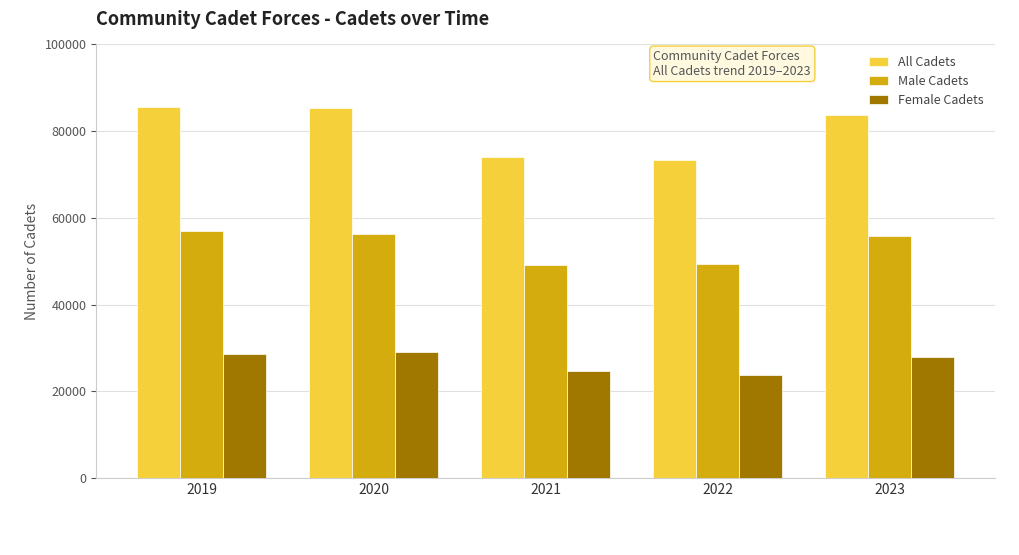

What is the average value of the All Cadets series?

80414